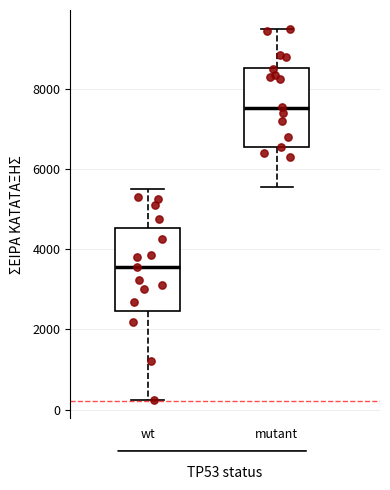

Which box's median line is the highest?

mutant